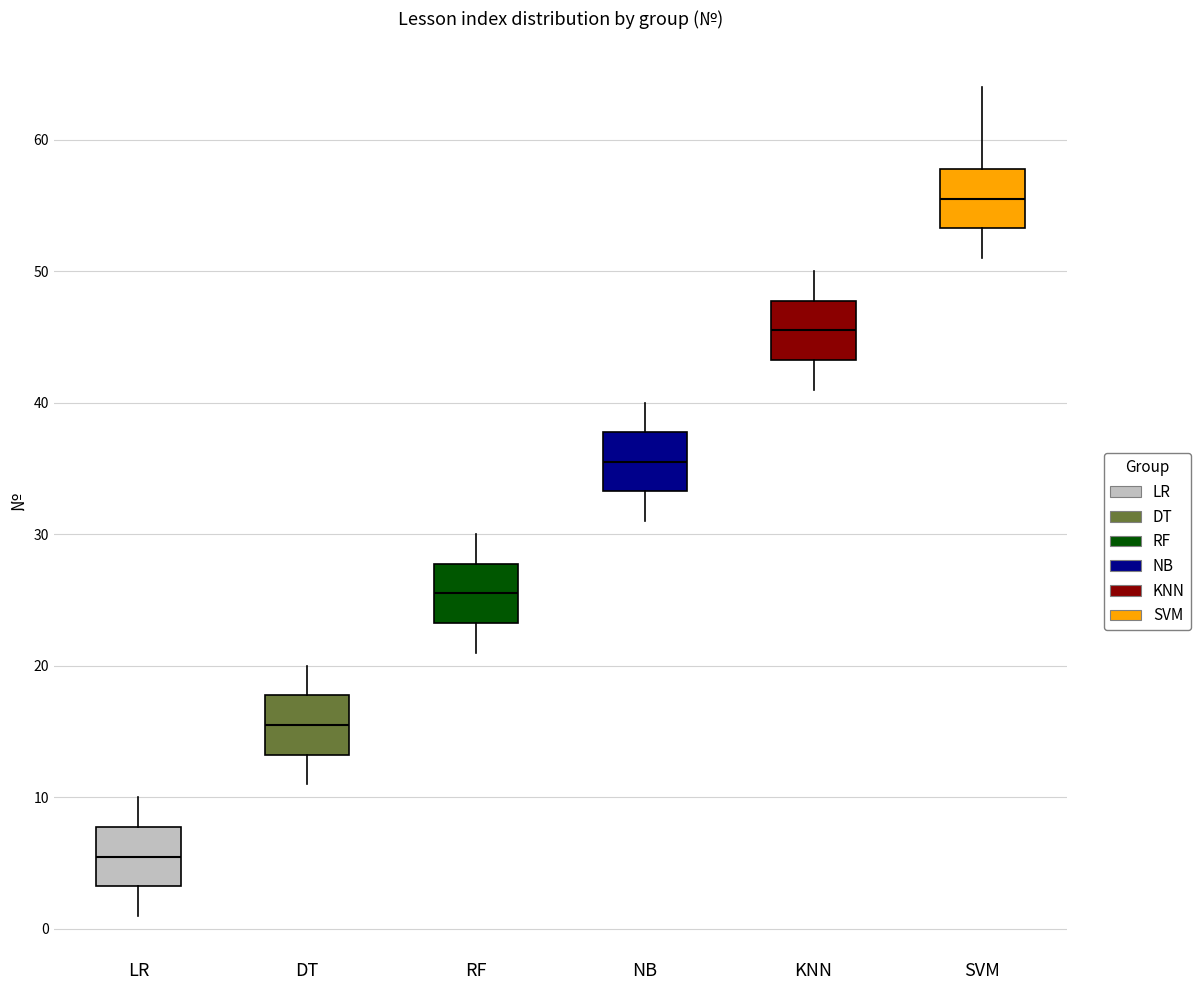

Where is the lower edge of the box for NB on the y-axis? The values are not printed on the chart, so give them approximately, as read against the axis.

33